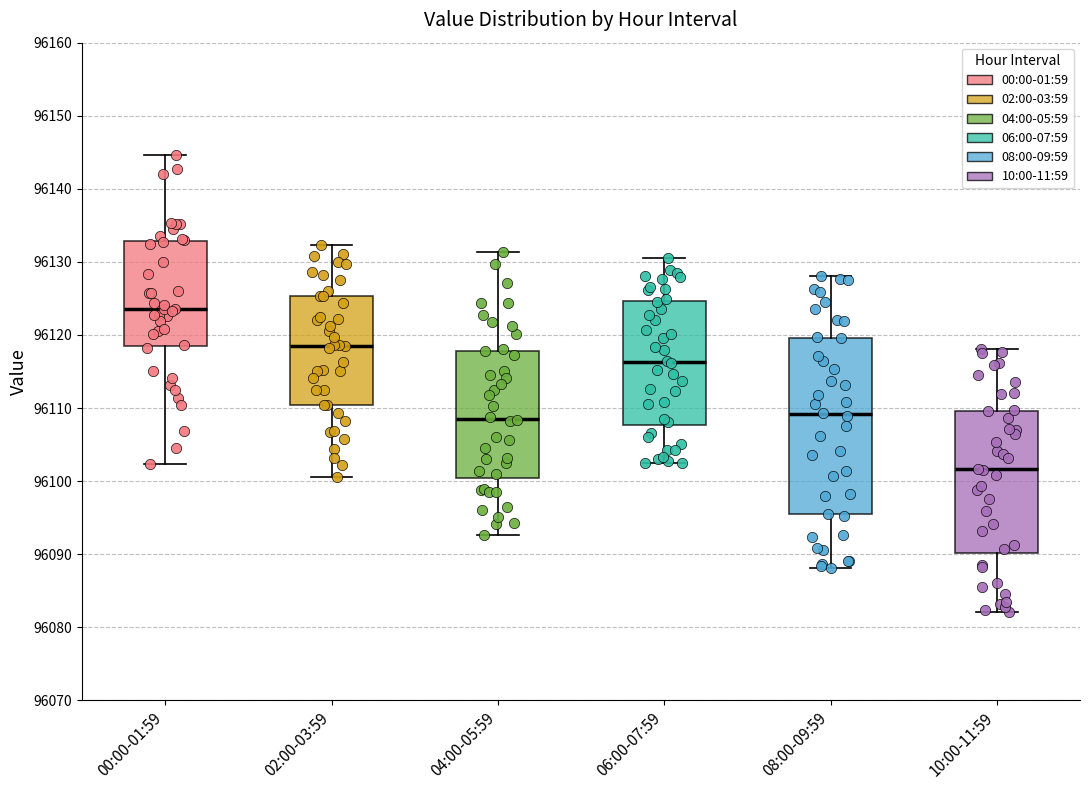

Which box's median line is the lowest?

10:00-11:59